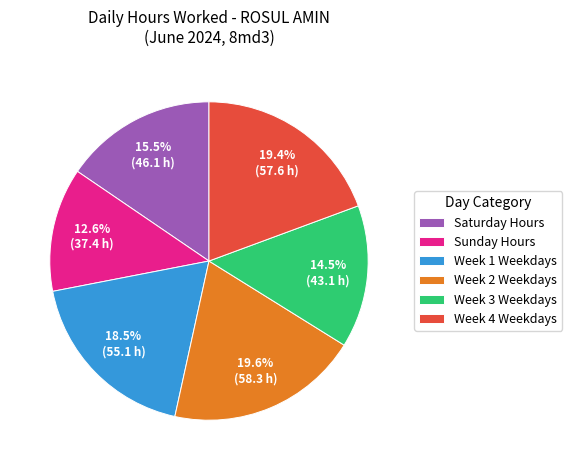

Which category has the smallest portion of the pie?

Sunday Hours